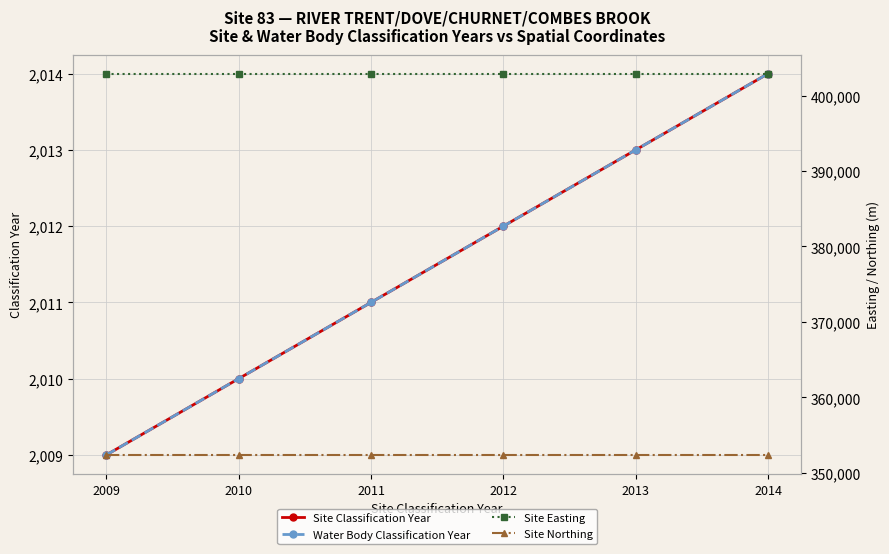

True or false: Site Northing and Site Easting intersect in this chart.

False